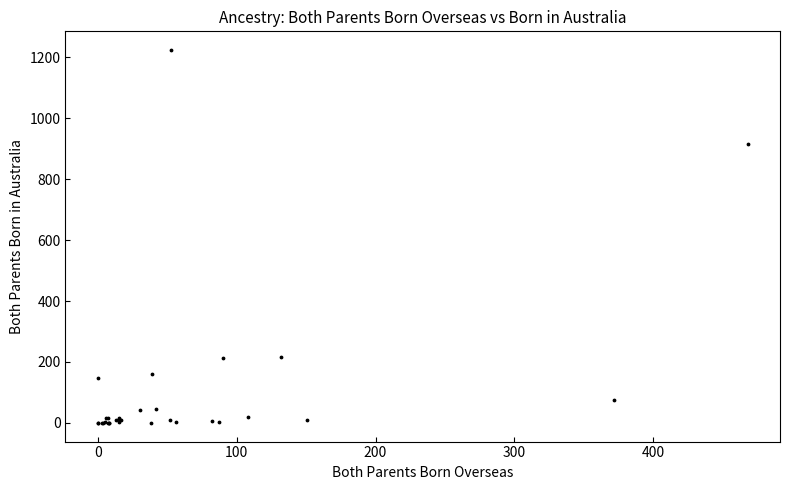

What Y value in the scatter plot is closest to 612?

916